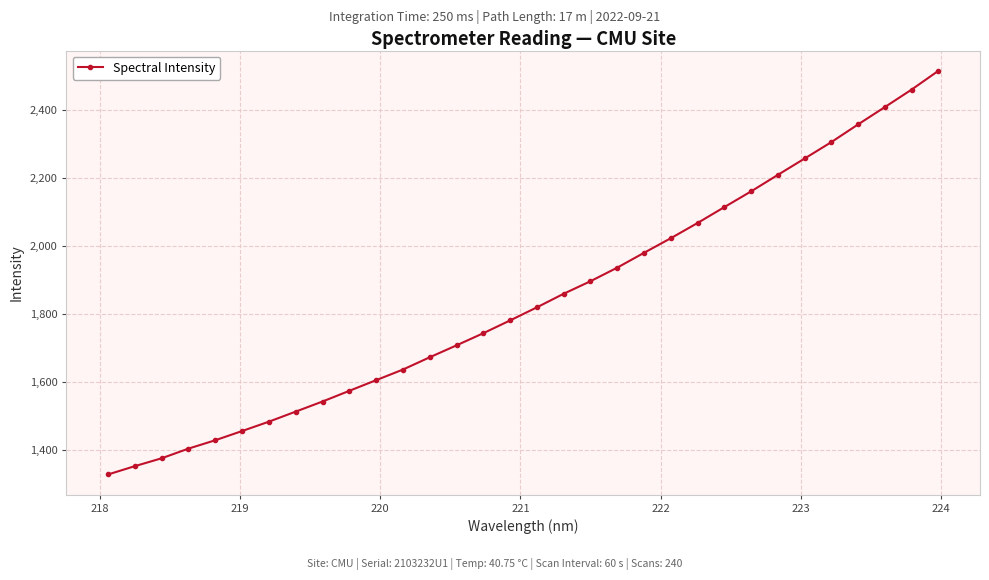

What is the sum of all values?

59004.8